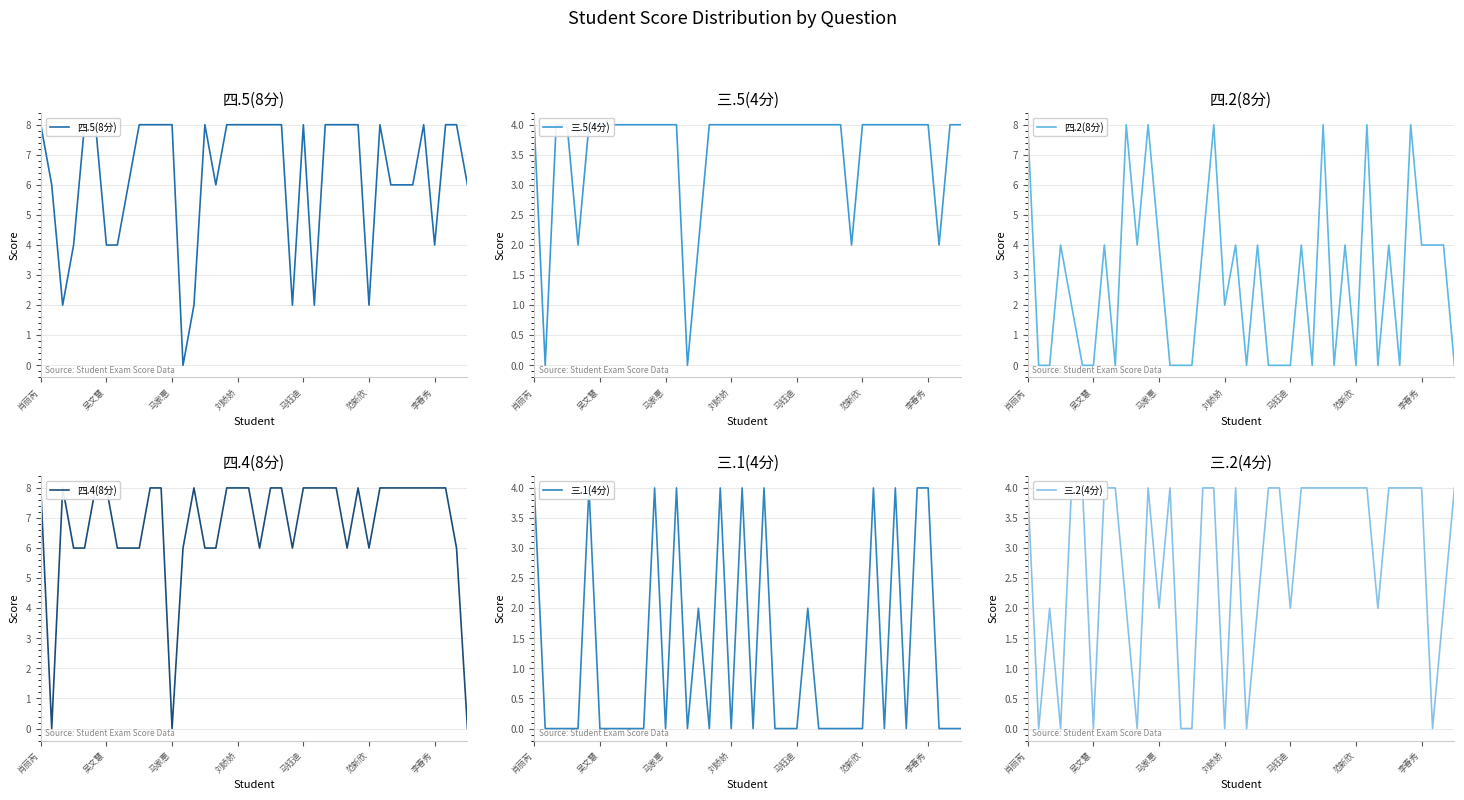

How many interior local valleys does the 三.1(4分) series have?

7